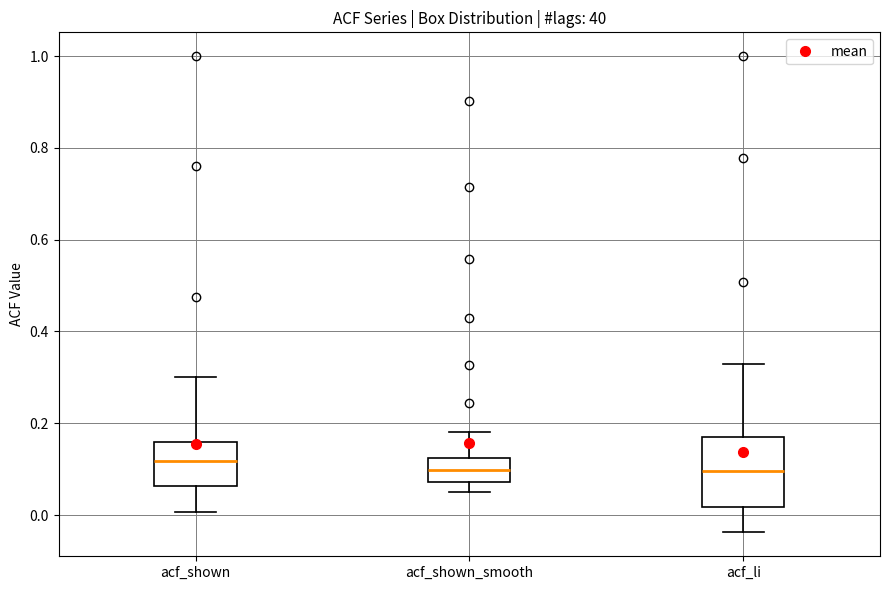

Reading left to right, read every box against the y-axis: the position of its median line, the range the box covers, and the ends of its whiskers. The values are not printed on the chart, so give them approximately, as read against the axis.

acf_shown: median 0.12, box 0.06 to 0.16, whiskers 0.00 to 0.30
acf_shown_smooth: median 0.10, box 0.08 to 0.12, whiskers 0.06 to 0.18
acf_li: median 0.10, box 0.02 to 0.16, whiskers -0.04 to 0.34